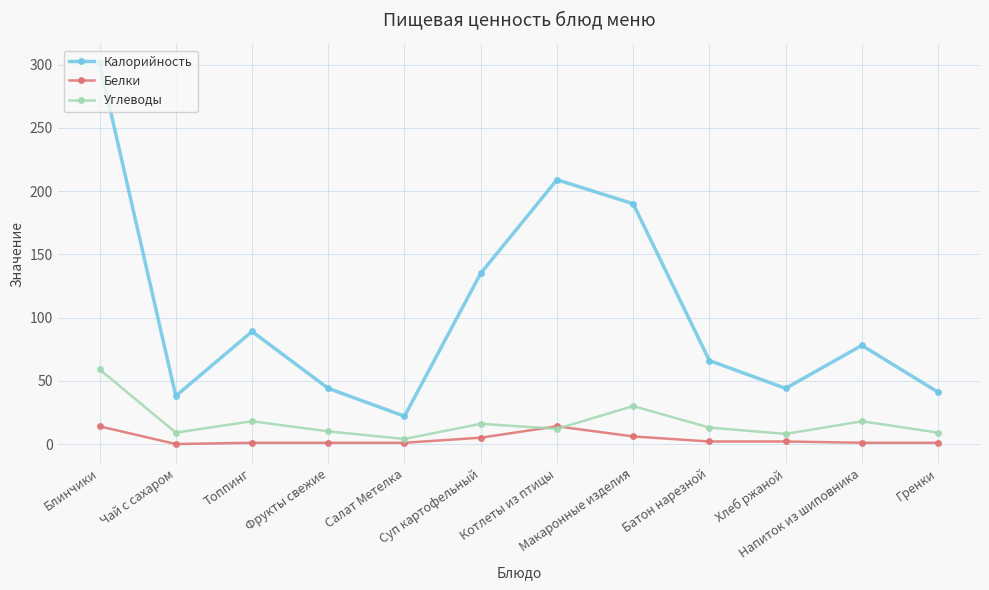

Where is Углеводы nearest to the value 31?

Макаронные изделия